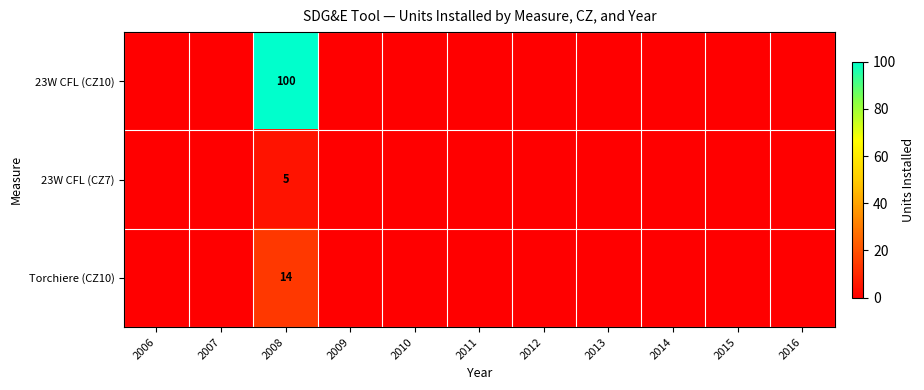

The Torchiere (CZ10) series shows 21 at 2008. True or false?

False